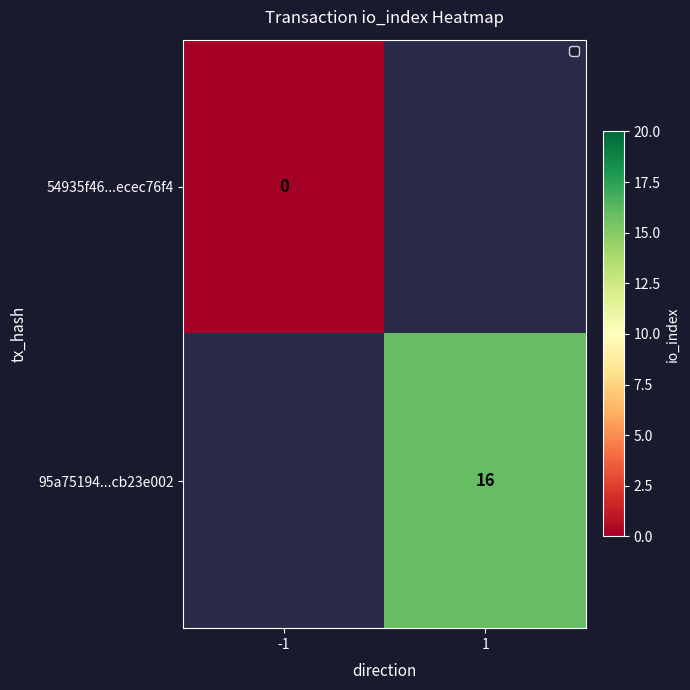

Is it true that 95a75194...cb23e002 equals 16 at 1?

True